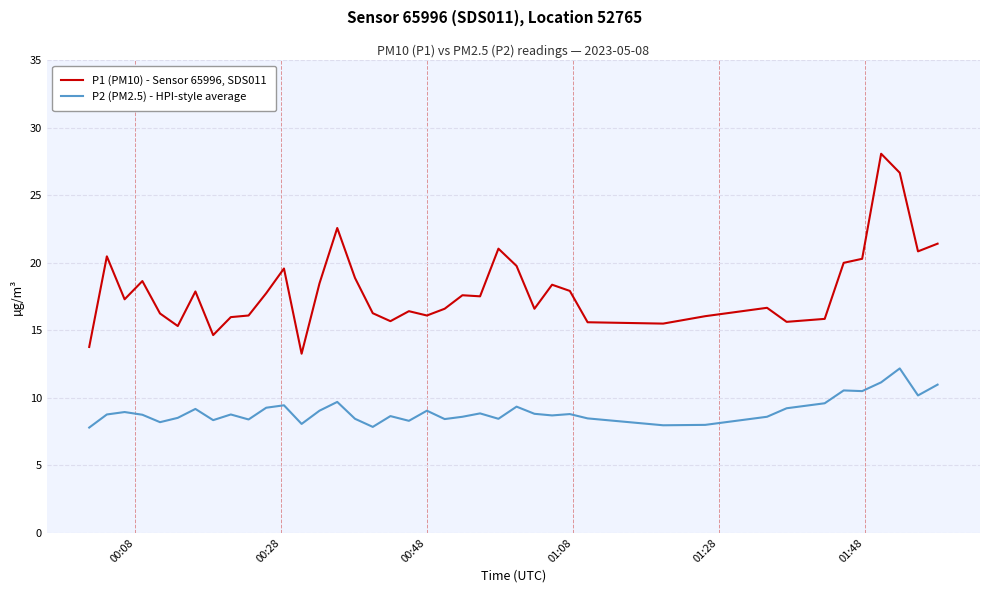

List the series in order of their overall mean, highest first.

P1 (PM10) - Sensor 65996, SDS011, P2 (PM2.5) - HPI-style average